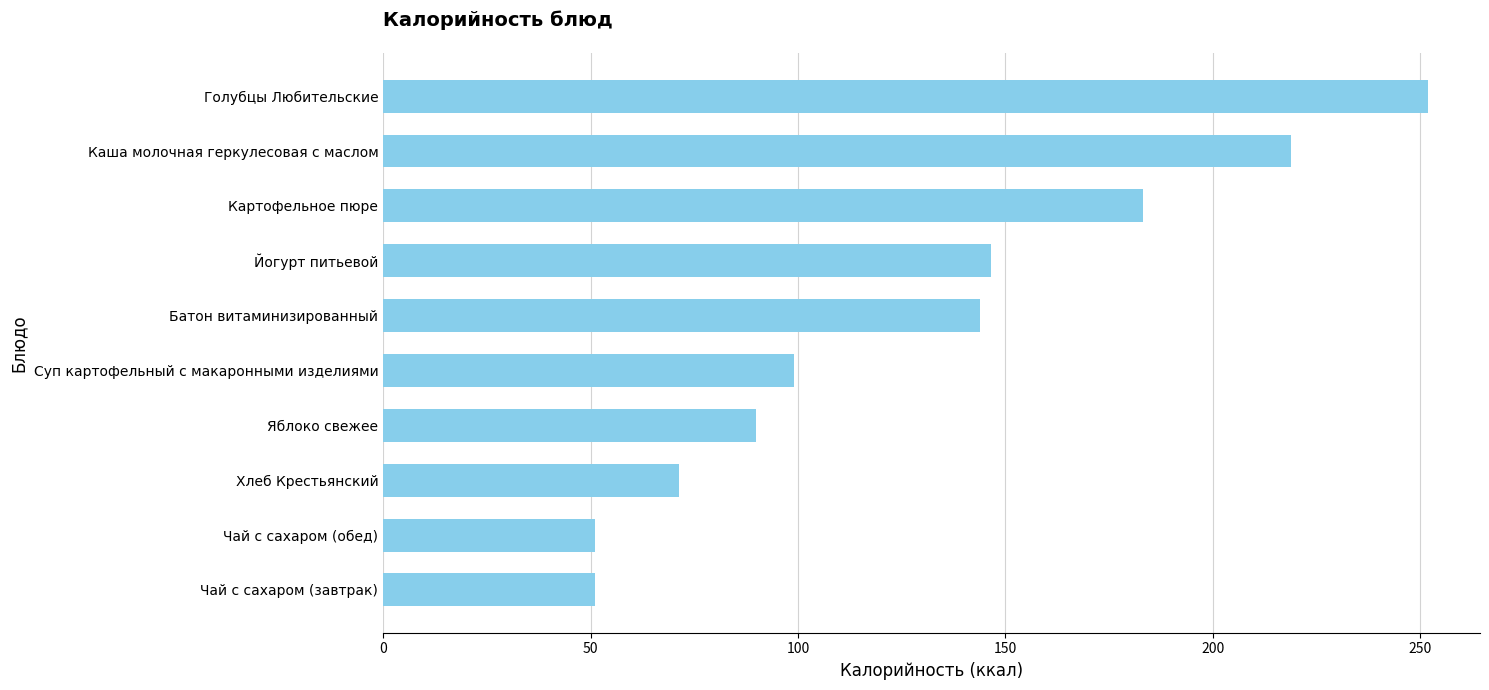

How many data points does each series have?

10